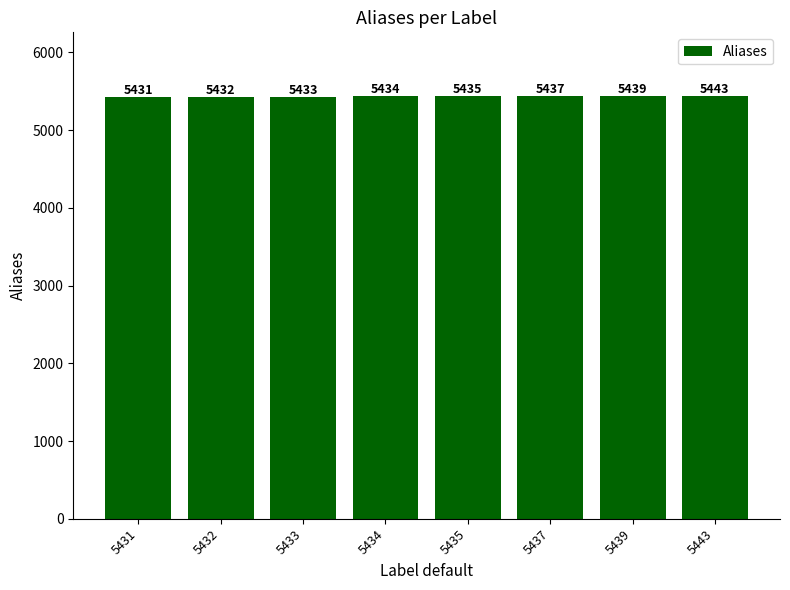

How many data points are less than 5435?

4